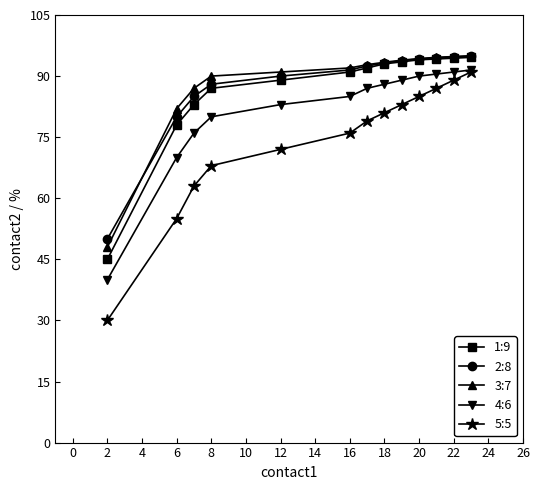

At how many categories does at least one series exceed 68?

12